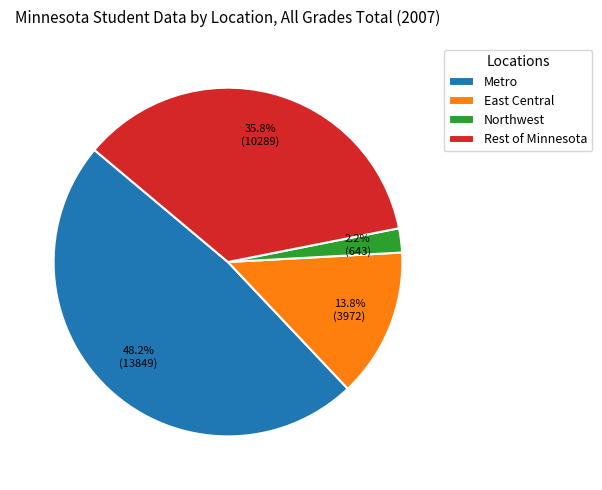

To the nearest percent, what percentage of the pie is Metro?

48%